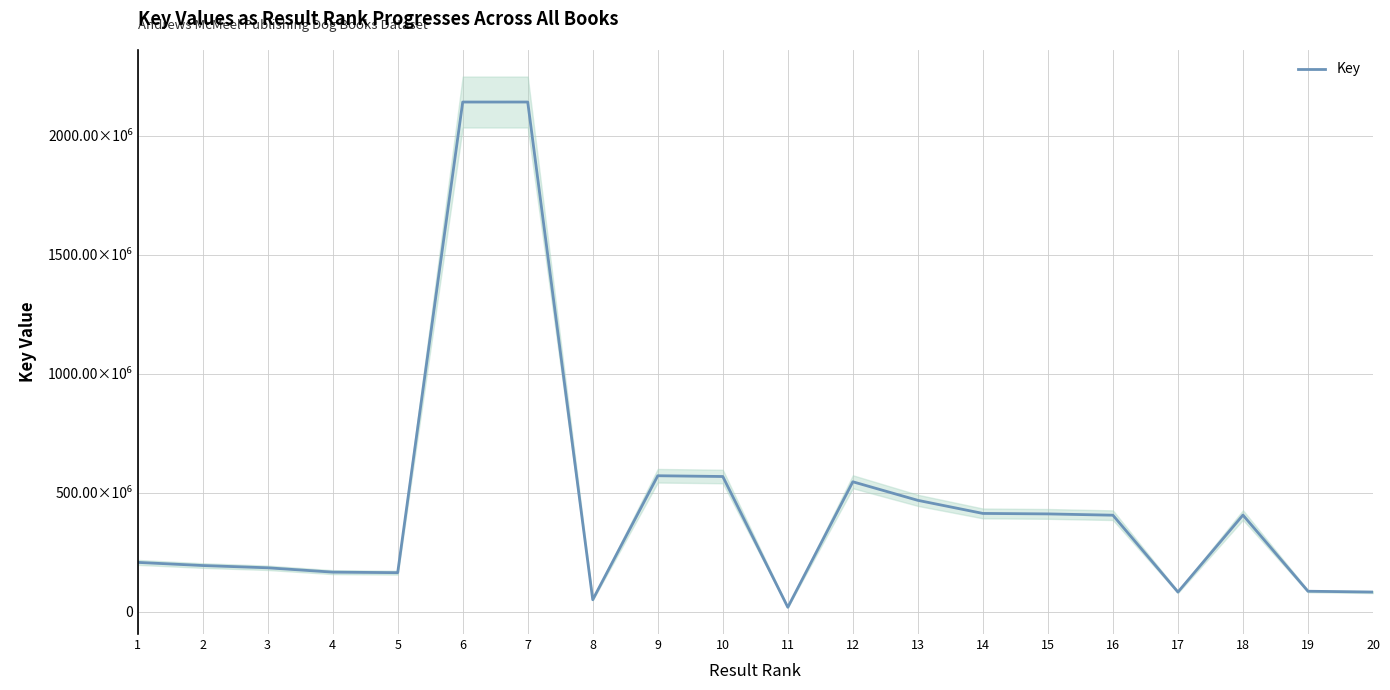

Does the chart have visible grid lines?

Yes